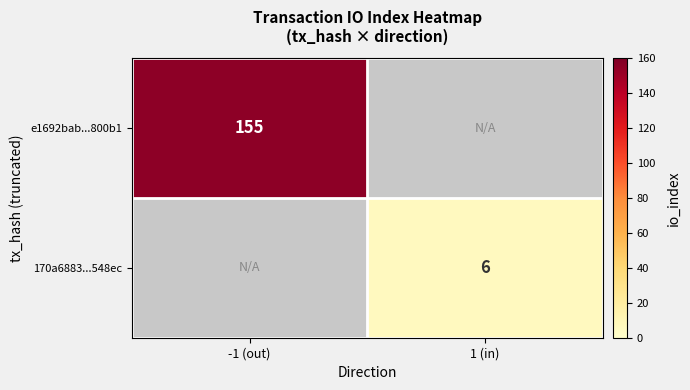

Between 1 (in) and -1 (out), which is larger?

-1 (out)